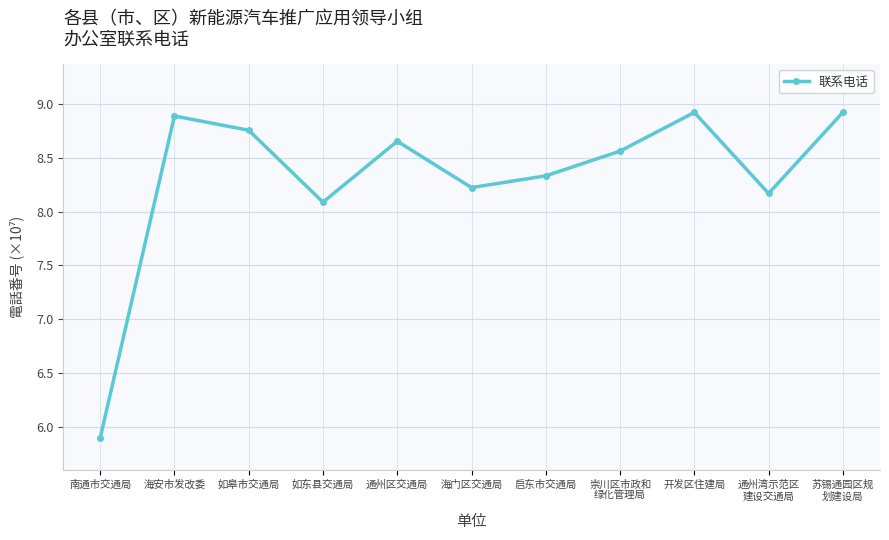

What is the change in value from 如皋市交通局 to 崇川区市政和
绿化管理局?

-0.2